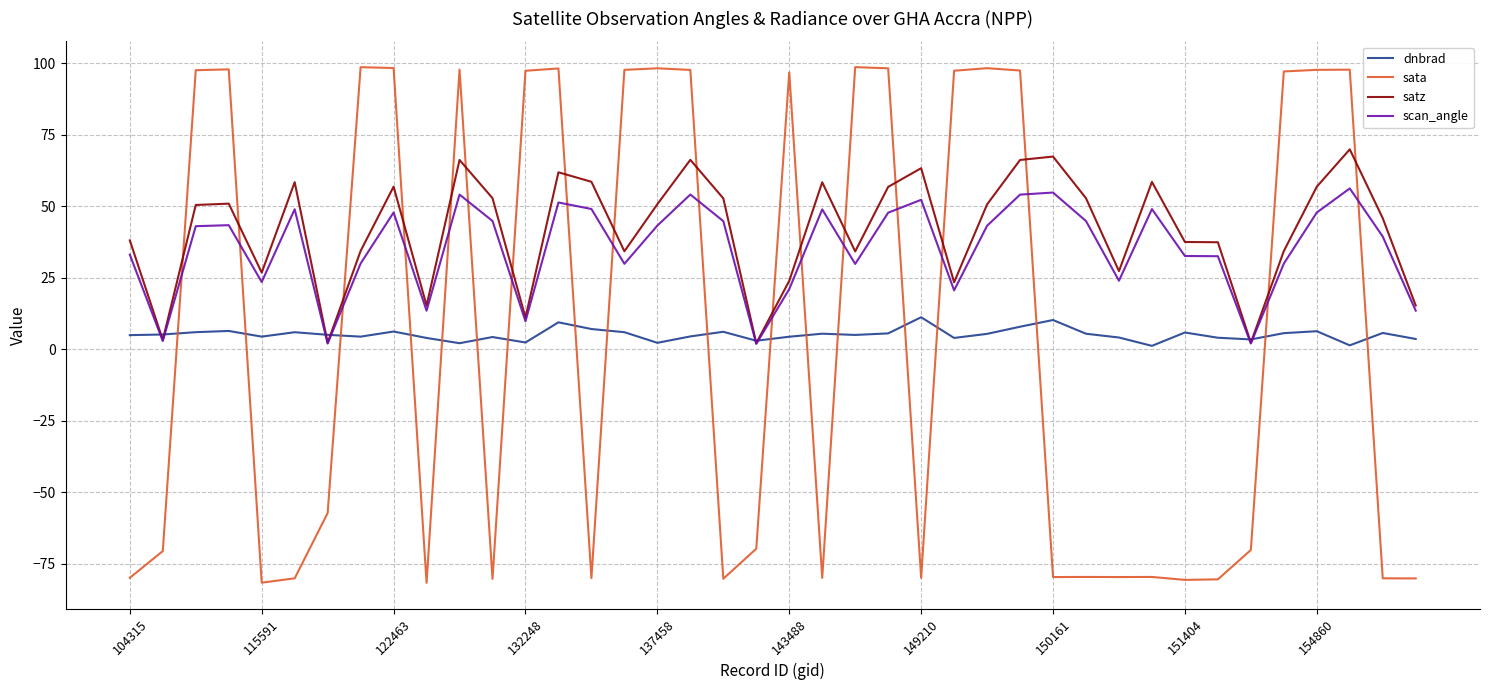

Rank the series by their maximum value, from highest to lowest.

sata, satz, scan_angle, dnbrad